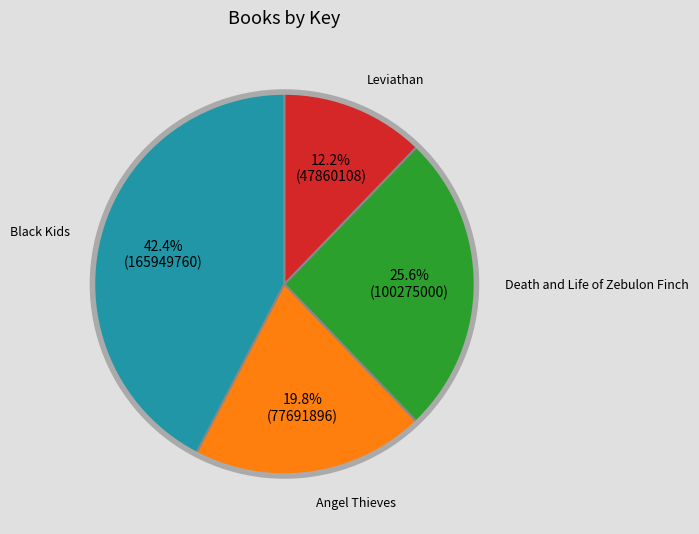

Does any single category account for the majority?

No